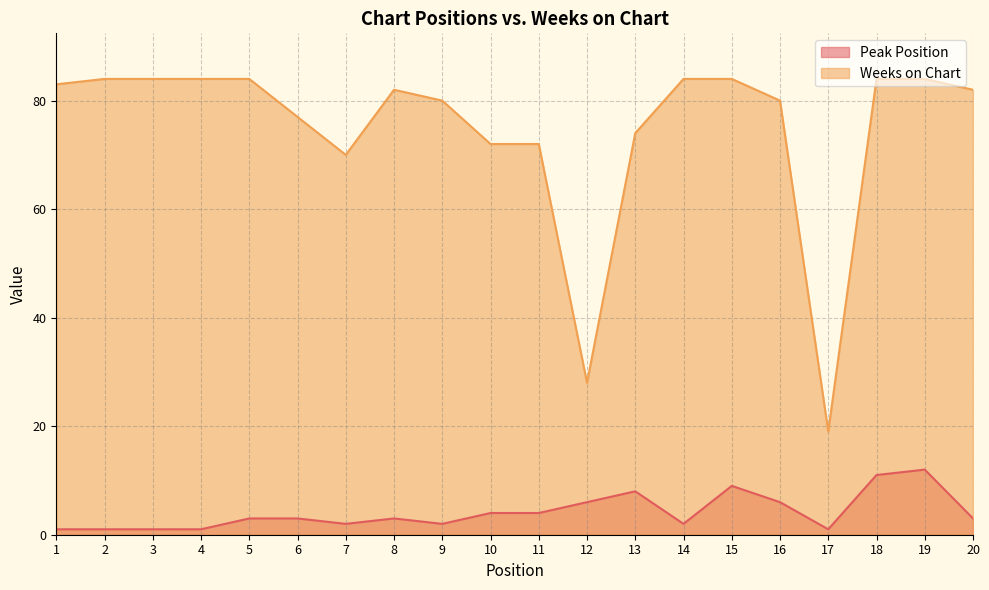

Rank the series by their average value, from lowest to highest.

Peak Position, Weeks on Chart